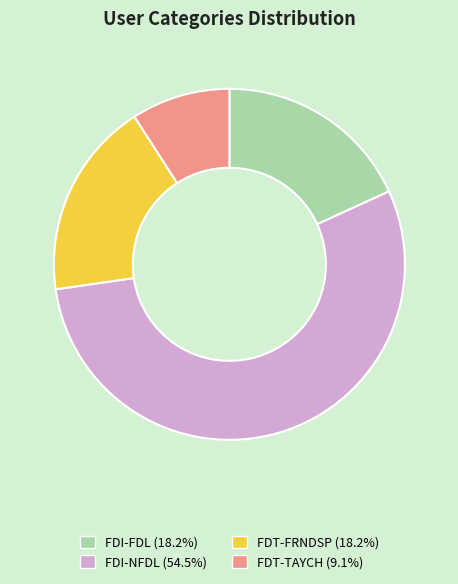

What is the largest slice in the pie chart?

FDI-NFDL